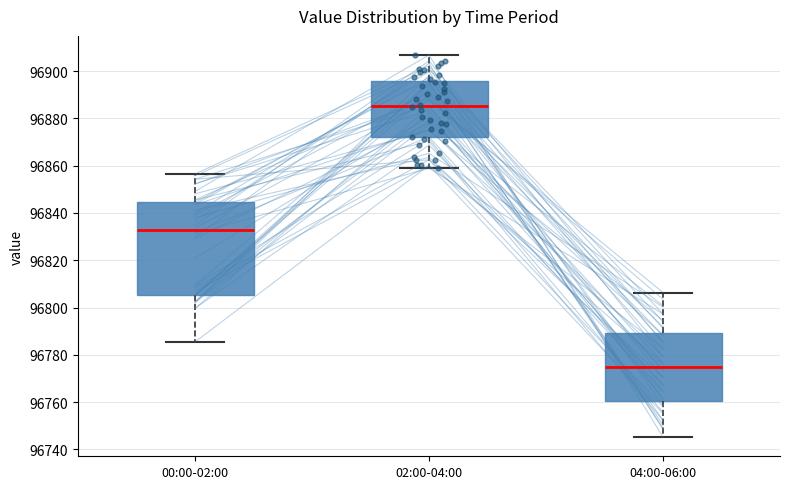

Reading left to right, transcribe this box plot: for each box, give where its median line is, the range the box spans, and where its two whiskers end, as read against the y-axis. The values are not printed on the chart, so give them approximately, as read against the axis.

00:00-02:00: median 96832, box 96806 to 96844, whiskers 96786 to 96856
02:00-04:00: median 96886, box 96872 to 96896, whiskers 96858 to 96906
04:00-06:00: median 96774, box 96760 to 96790, whiskers 96746 to 96806